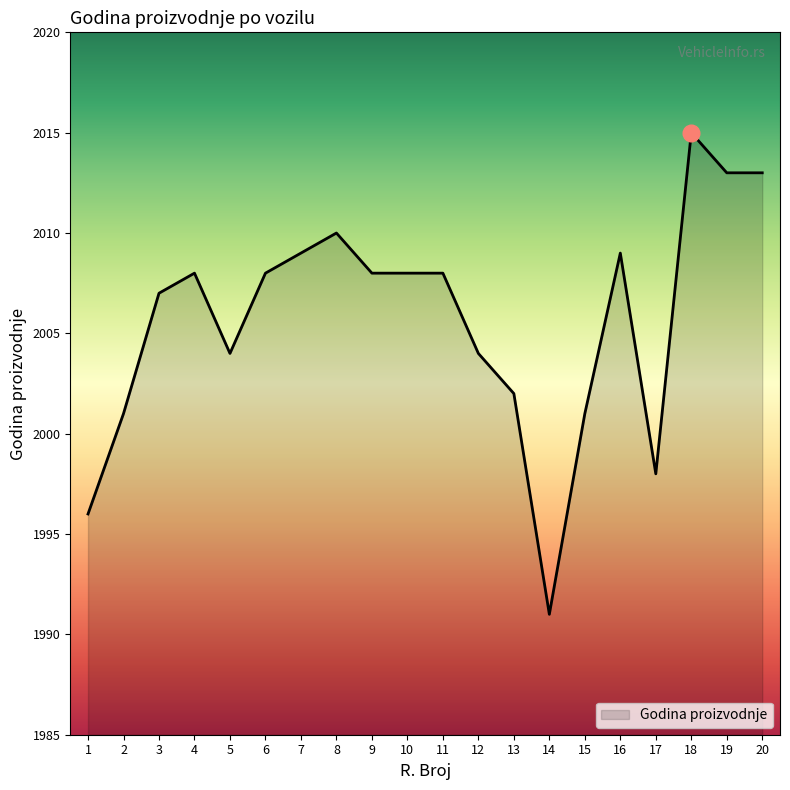

What is the difference between the maximum and minimum values?

24